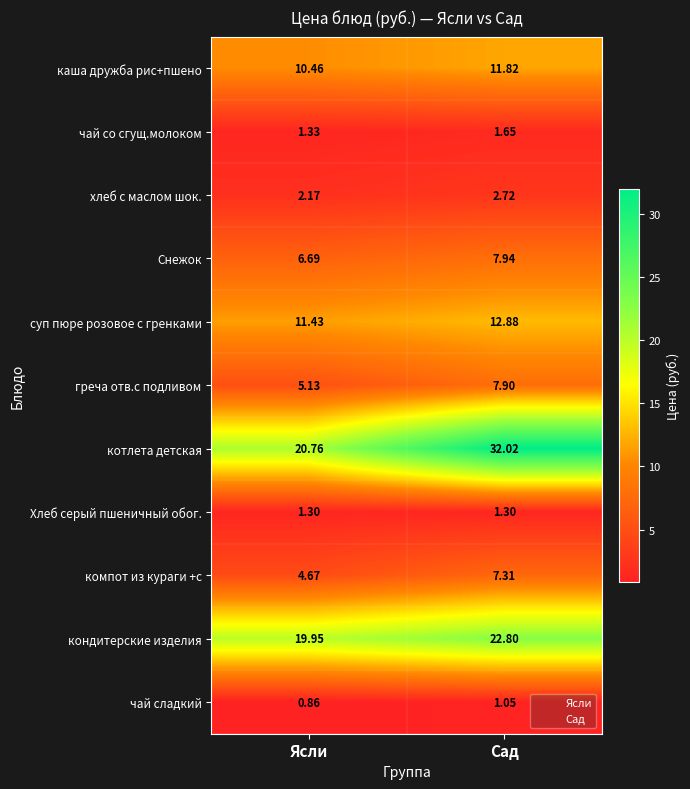

Which series changed the most between Ясли and Сад?

котлета детская